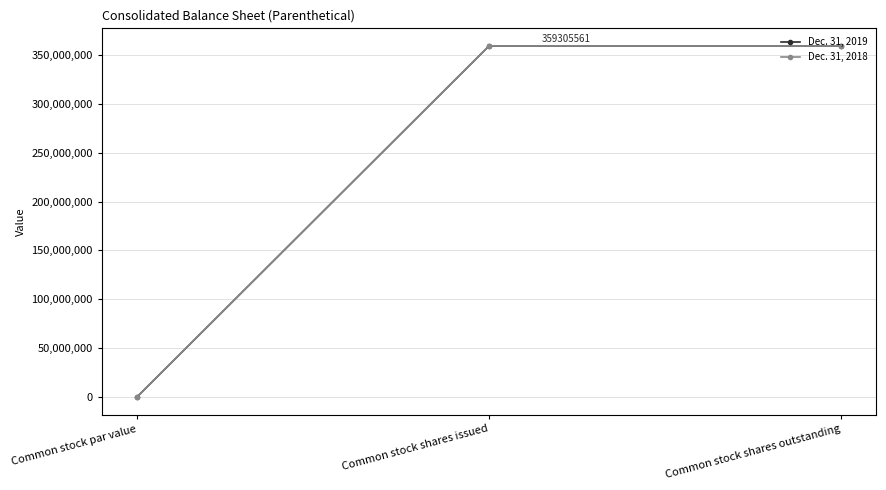

What is the label of the 1st point from the right?

Common stock shares outstanding